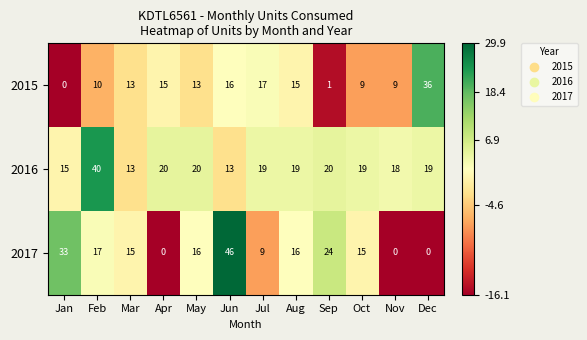

How many data points does each series have?

12